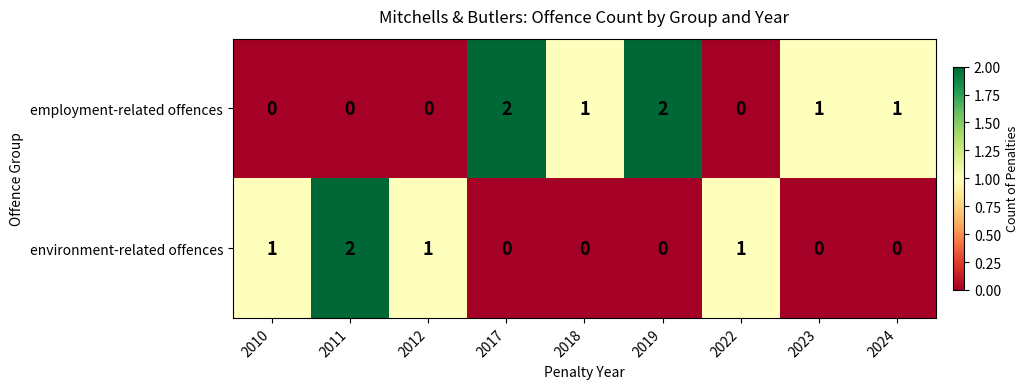

Which series changed the most between 2010 and 2019?

employment-related offences